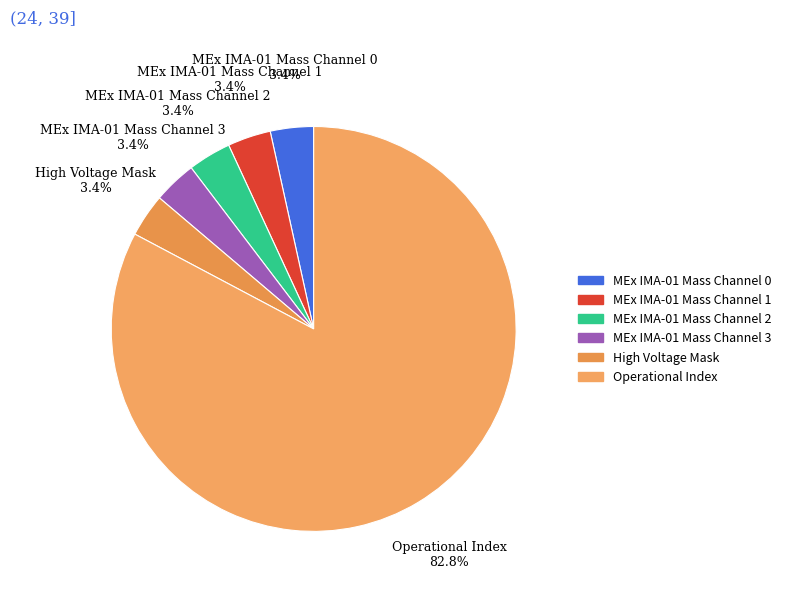

How many segments does this pie chart have?

6